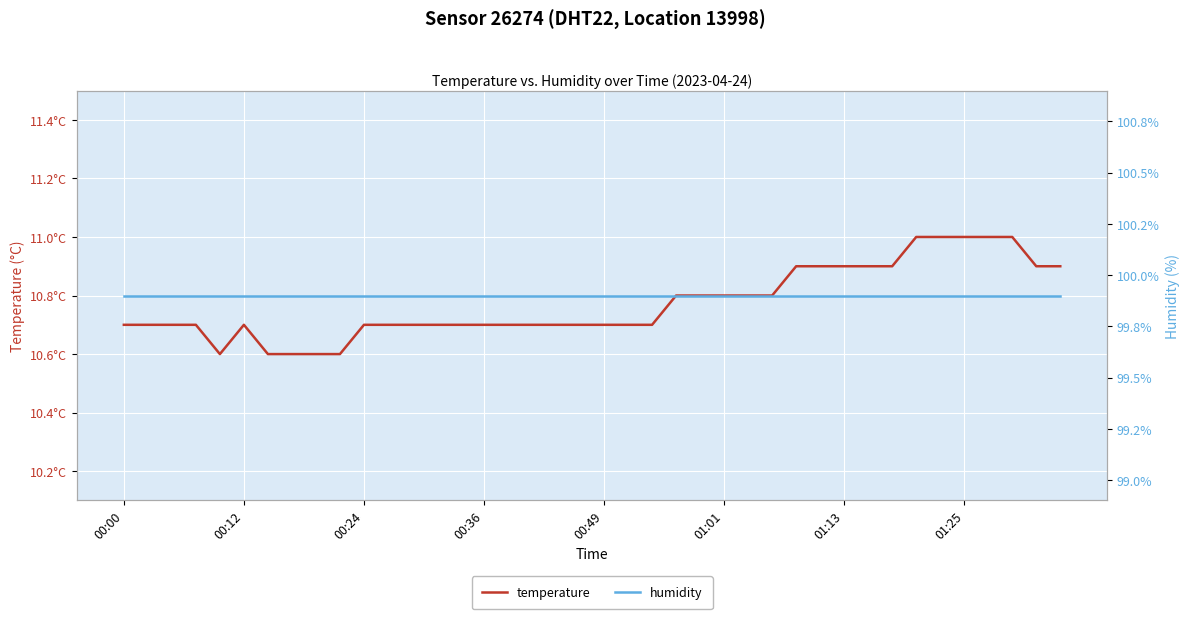

True or false: humidity has a value of 147.7 at 00:24.

False